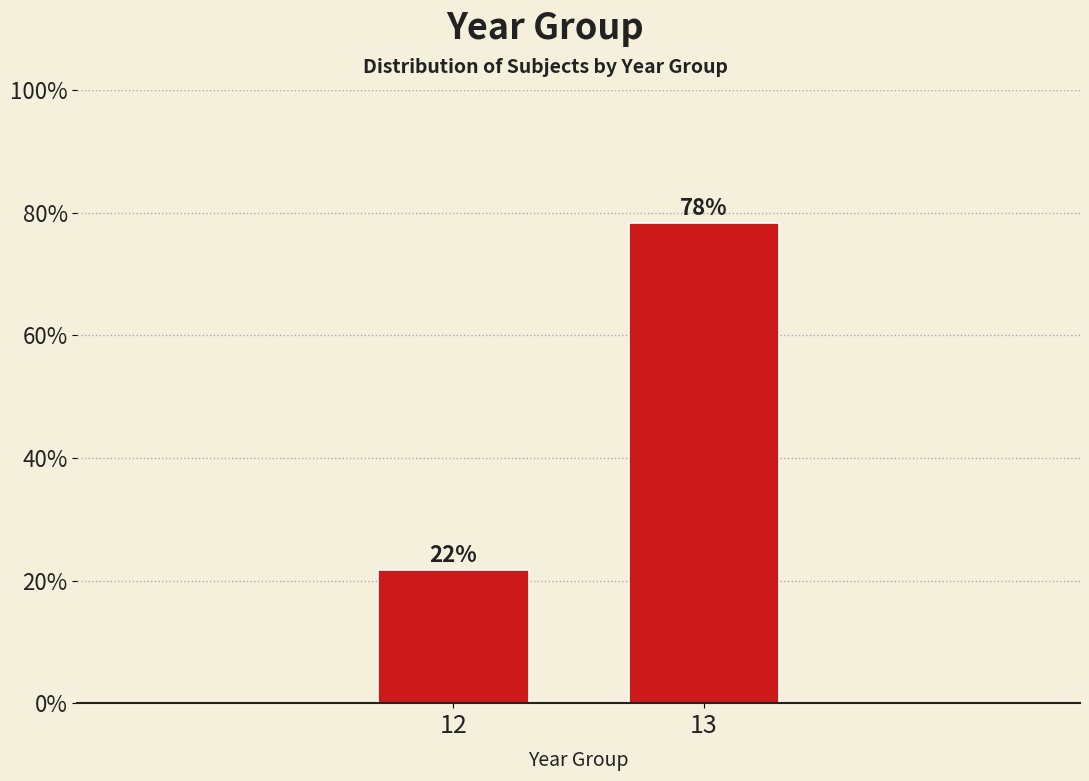

What is the sum of all values?

100.0